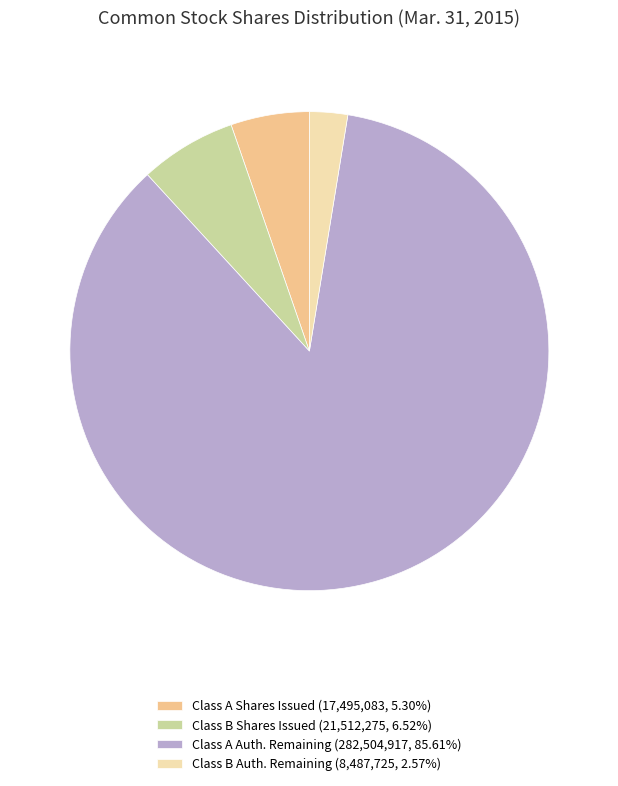

Combined, do Class B Auth. Remaining (8,487,725, 2.57%) and Class A Auth. Remaining (282,504,917, 85.61%) account for over 50%?

Yes